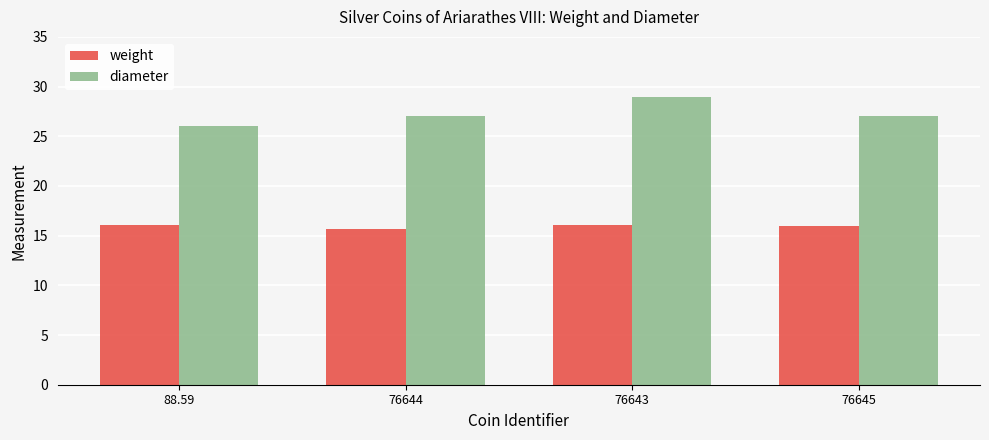

Which label corresponds to the smallest value in the chart?

76644